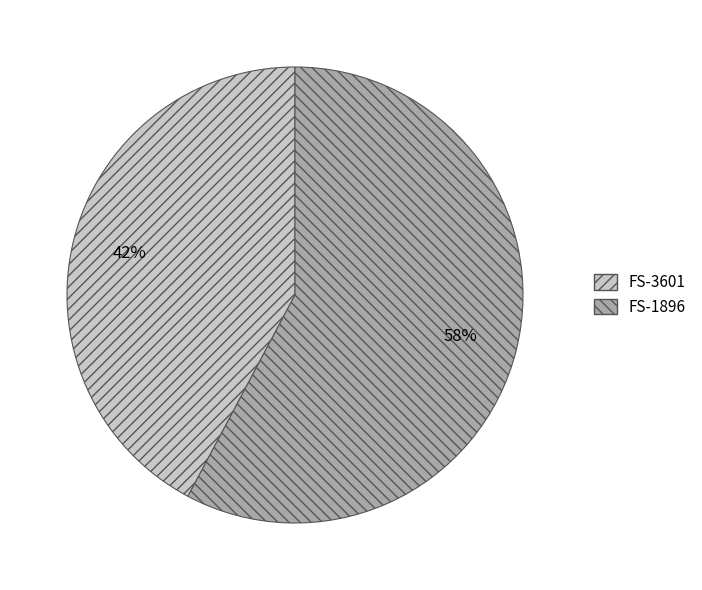

Do FS-3601 and FS-1896 together represent more than half of the pie?

Yes